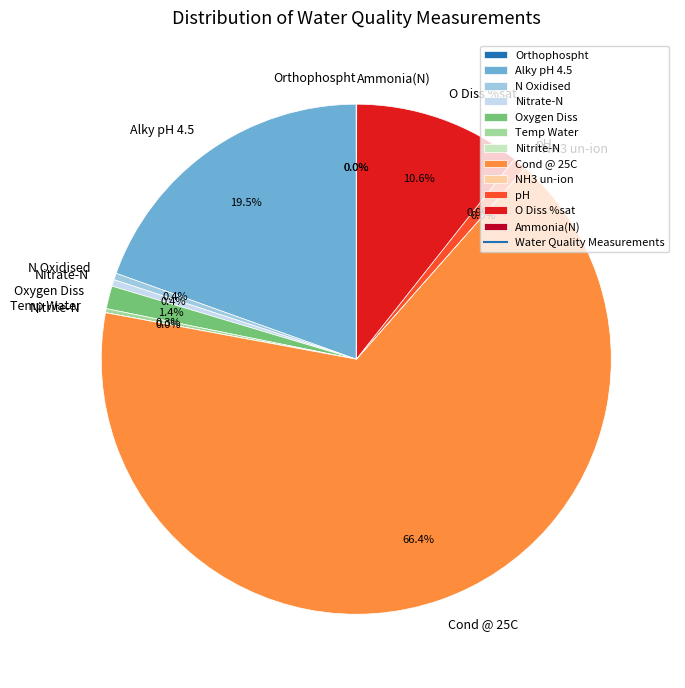

Is Alky pH 4.5 the majority of the pie?

No